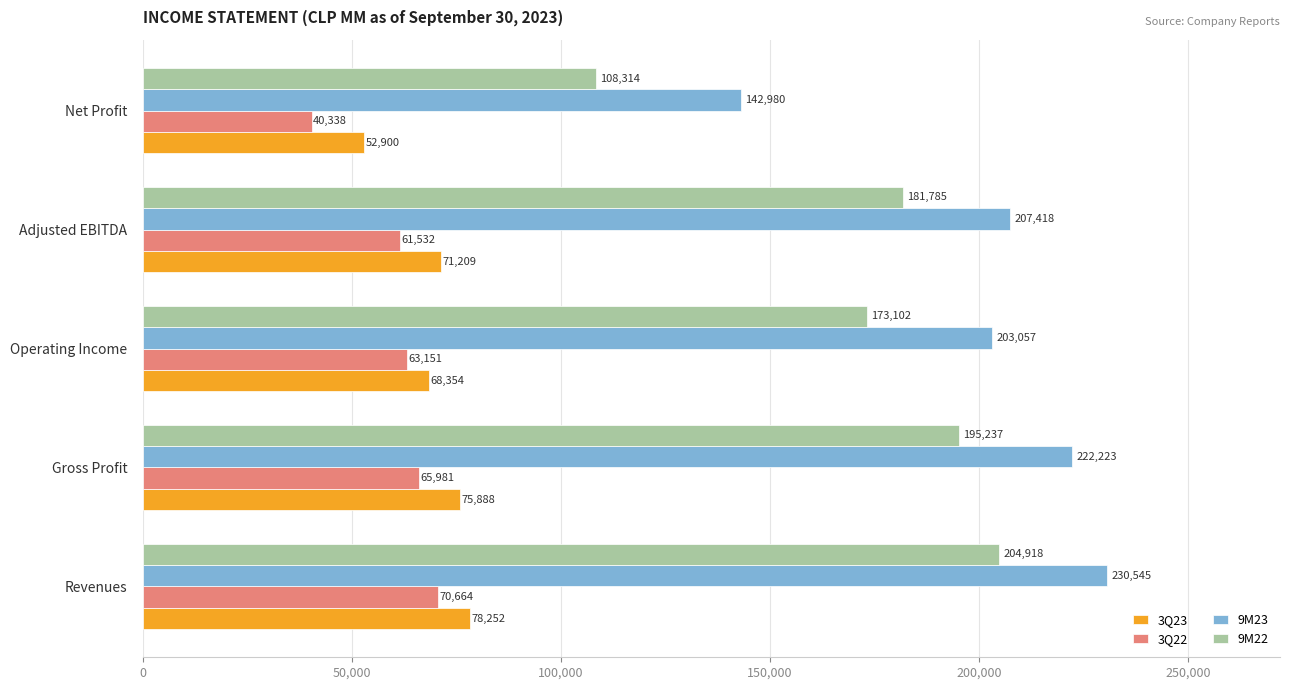

Rank the categories by 3Q23 value from highest to lowest.

Revenues, Gross Profit, Adjusted EBITDA, Operating Income, Net Profit